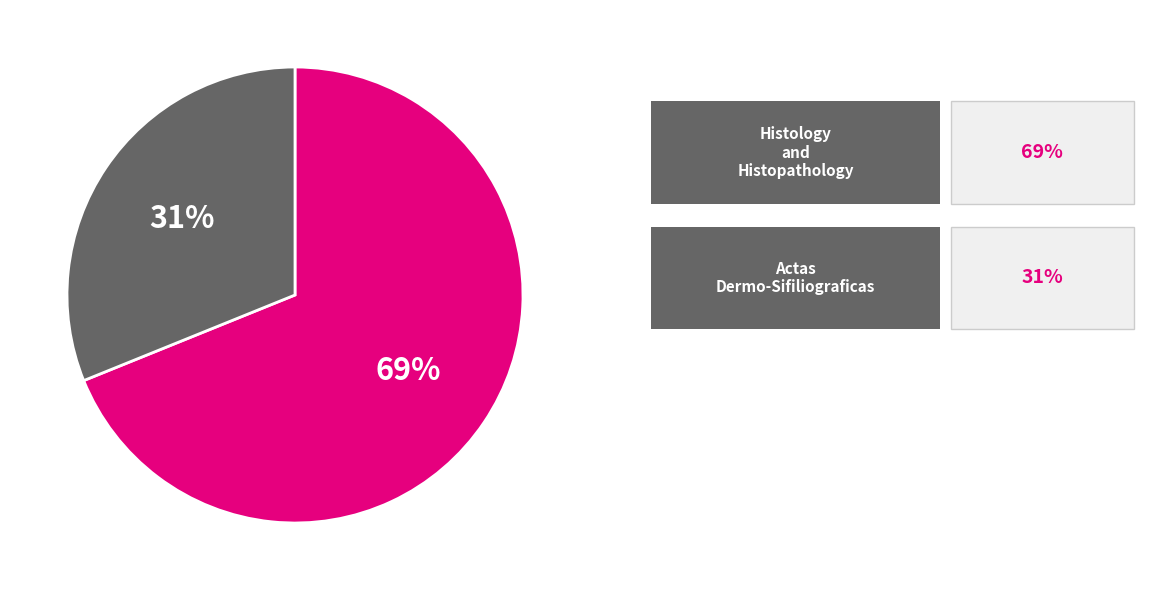

To the nearest percent, what is the average slice percentage?

50%